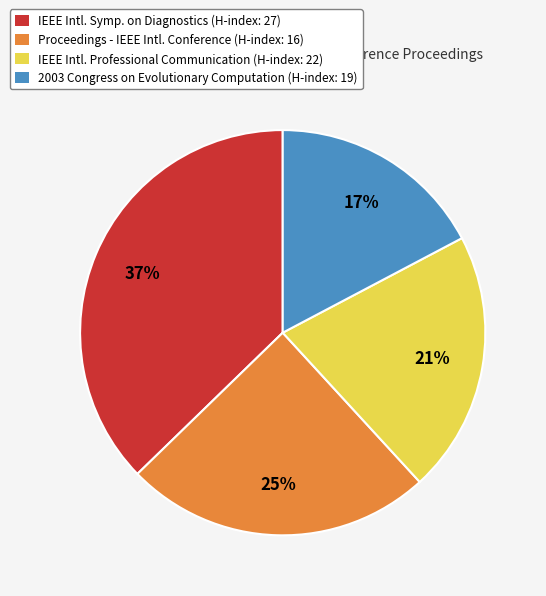

Is the sum of 2003 Congress on Evolutionary Computation (H-index: 19) and Proceedings - IEEE Intl. Conference (H-index: 16) greater than half?

No